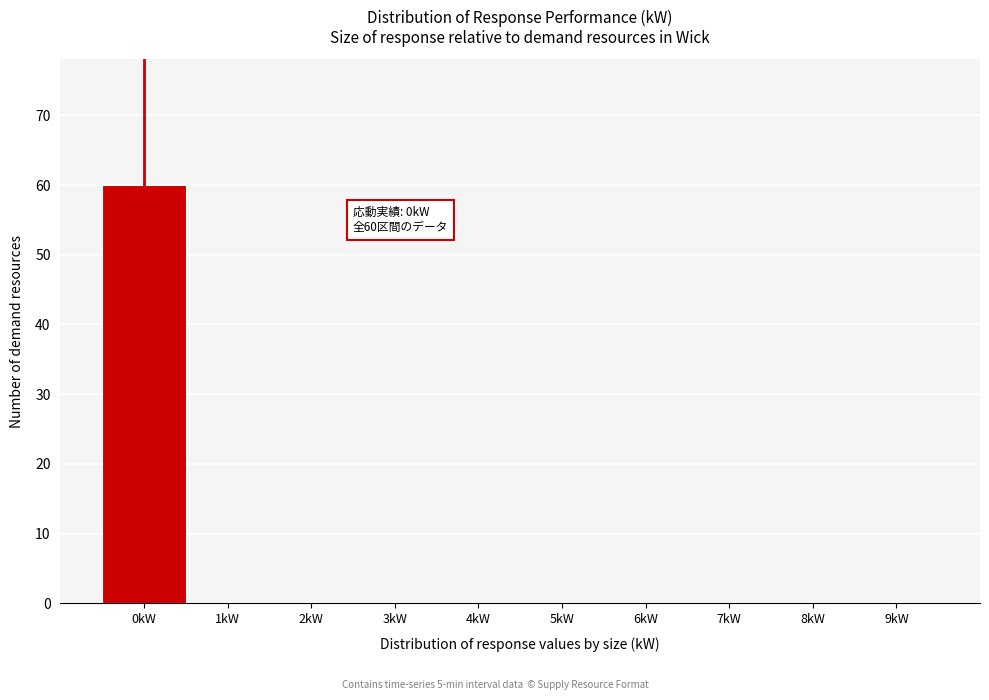

Which range on the x-axis has the tallest bar?

-0.5 to 0.5